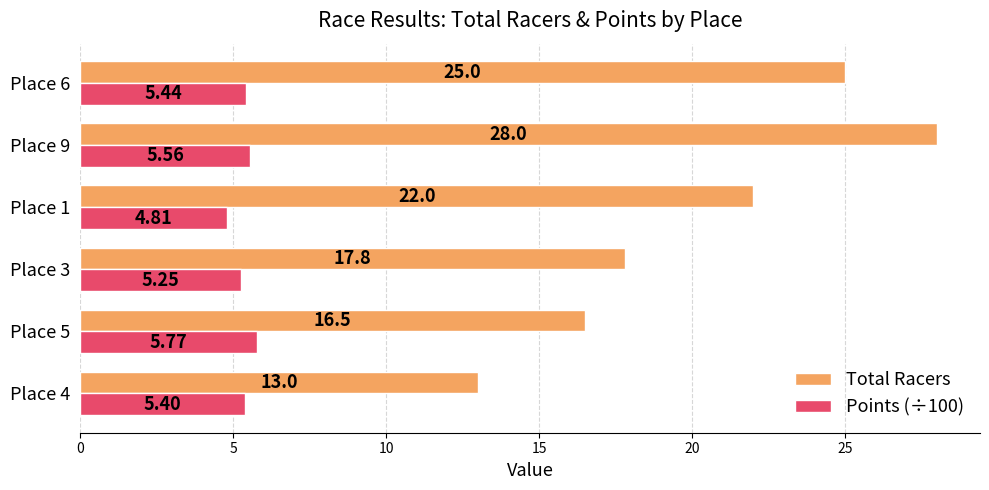

What is the difference between the highest and lowest values at Place 9?

22.4